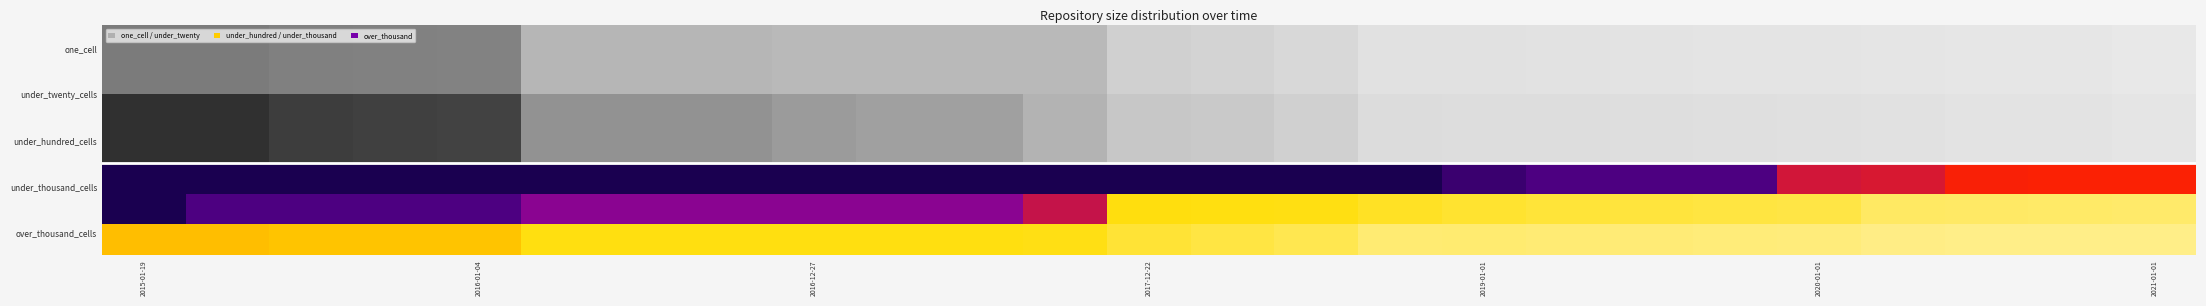

At which category is the sum across all series the highest?

2021-01-01